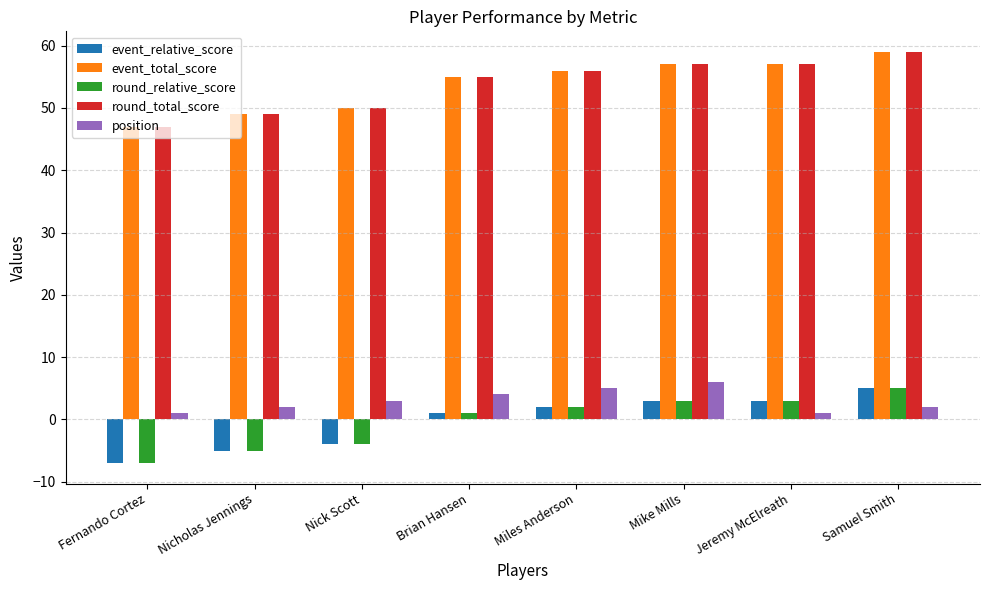

What is the label of the 6th bar from the right?

Nick Scott